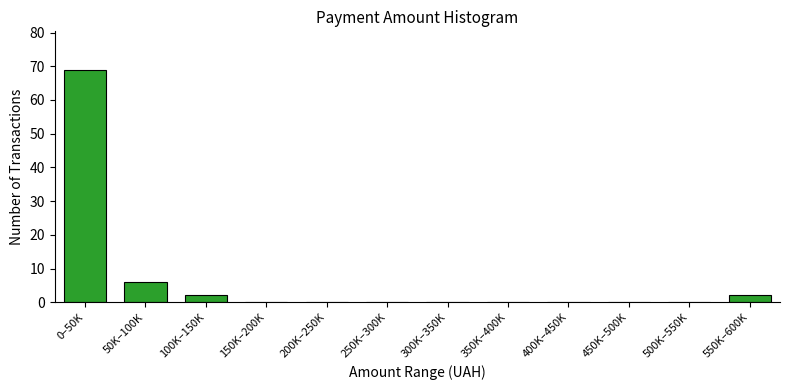

Reading left to right, list all the values displayed in this chart.

0–50K=69	50K–100K=6	100K–150K=2	150K–200K=0	200K–250K=0	250K–300K=0	300K–350K=0	350K–400K=0	400K–450K=0	450K–500K=0	500K–550K=0	550K–600K=2